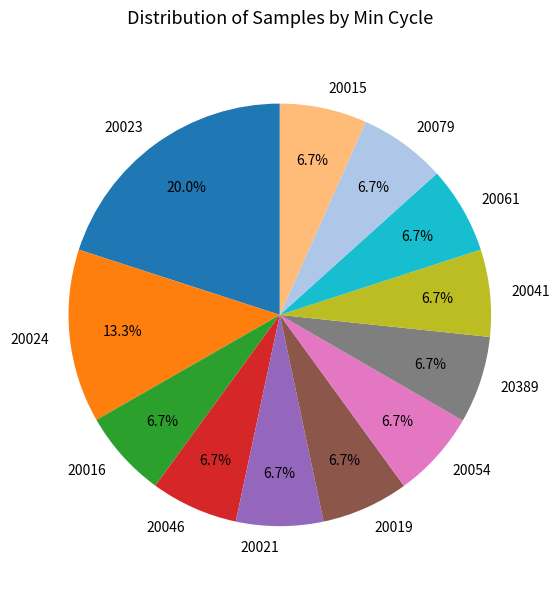

Do 20023 and 20041 together represent more than half of the pie?

No